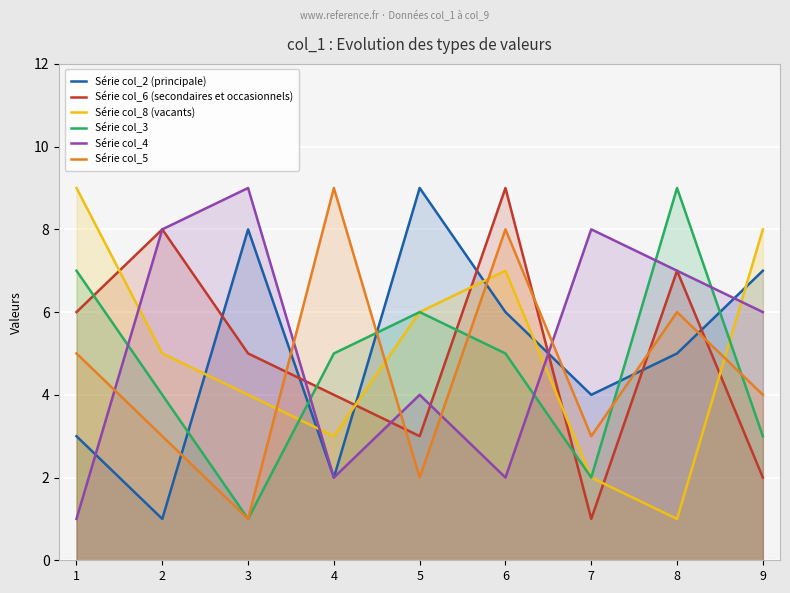

At which label does Série col_6 (secondaires et occasionnels) reach its minimum?

7